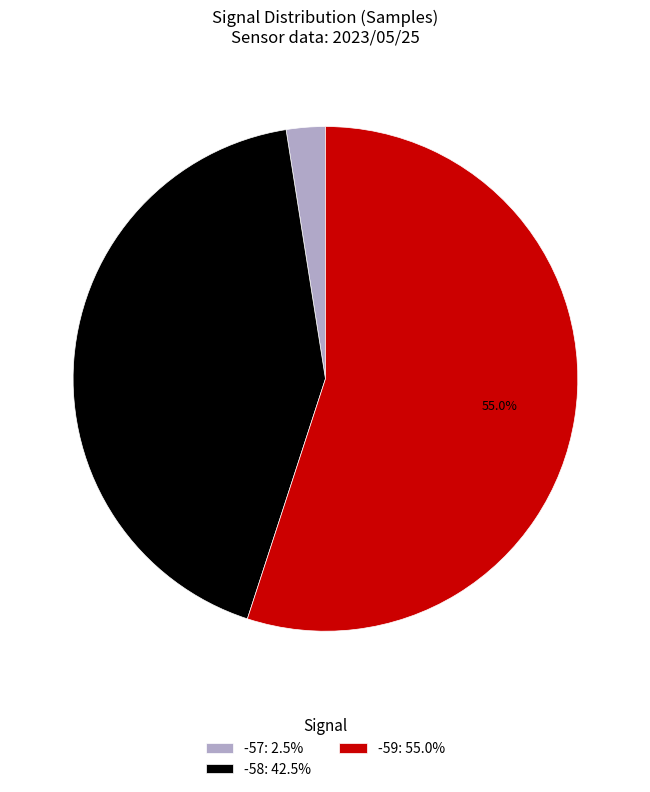

What is the total percentage of -59: 55.0% and -58: 42.5%?

97.5%